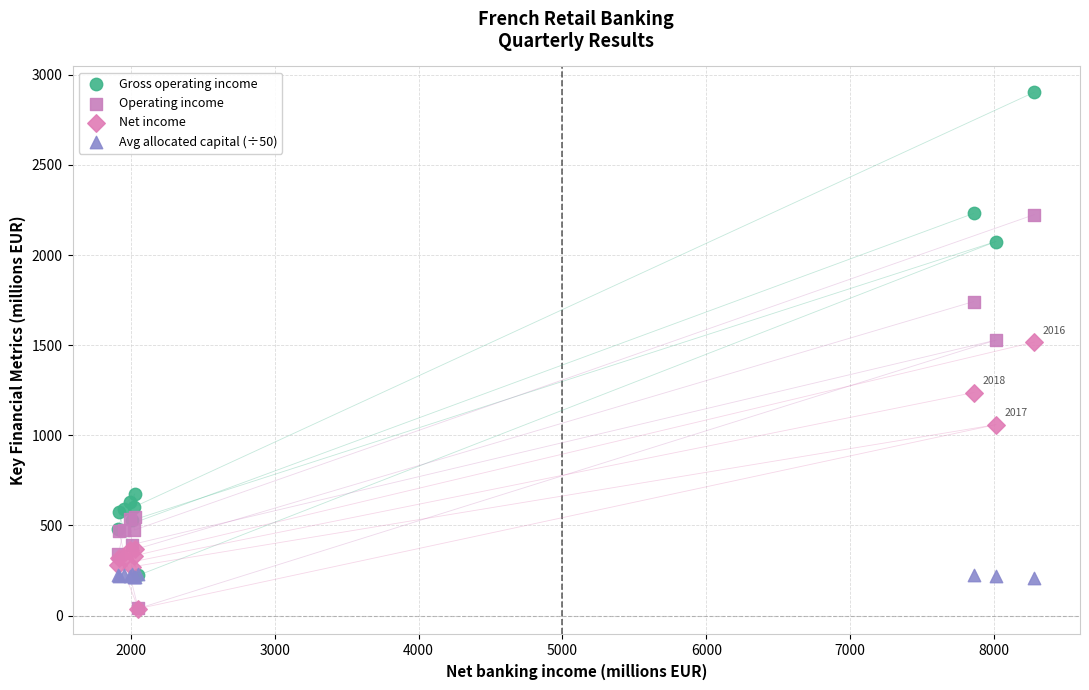

What are all the series names shown in the legend?

Gross operating income, Operating income, Net income, Avg allocated capital (÷50)